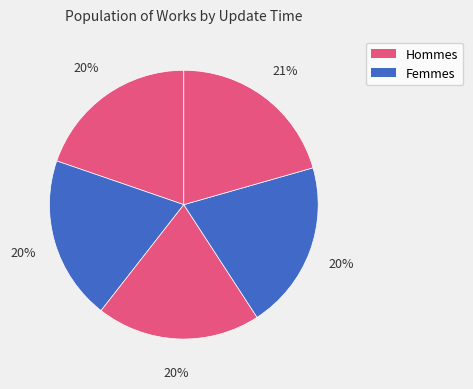

How many segments does this pie chart have?

5